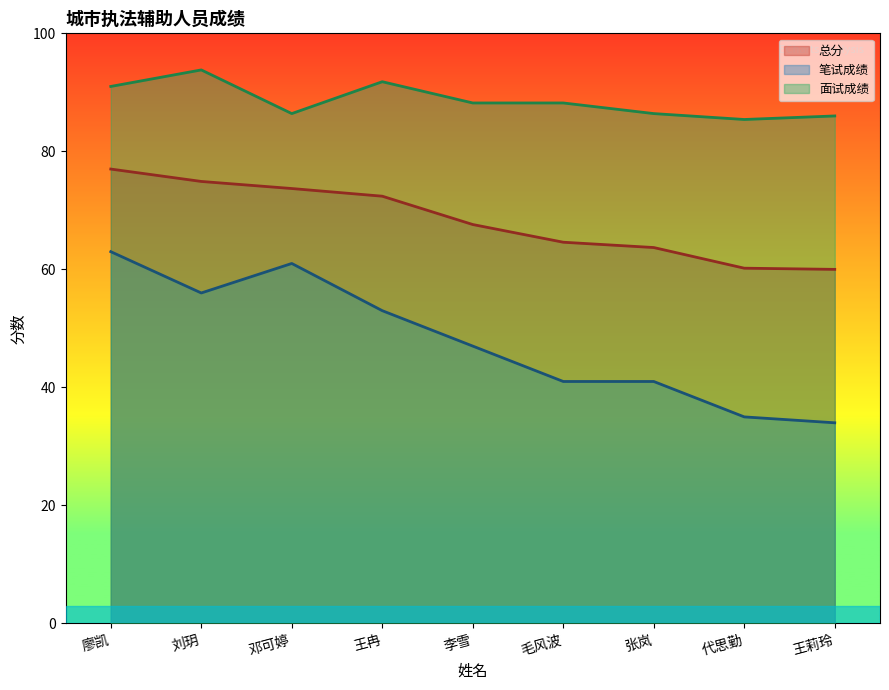

What position from the left is 王冉?

4